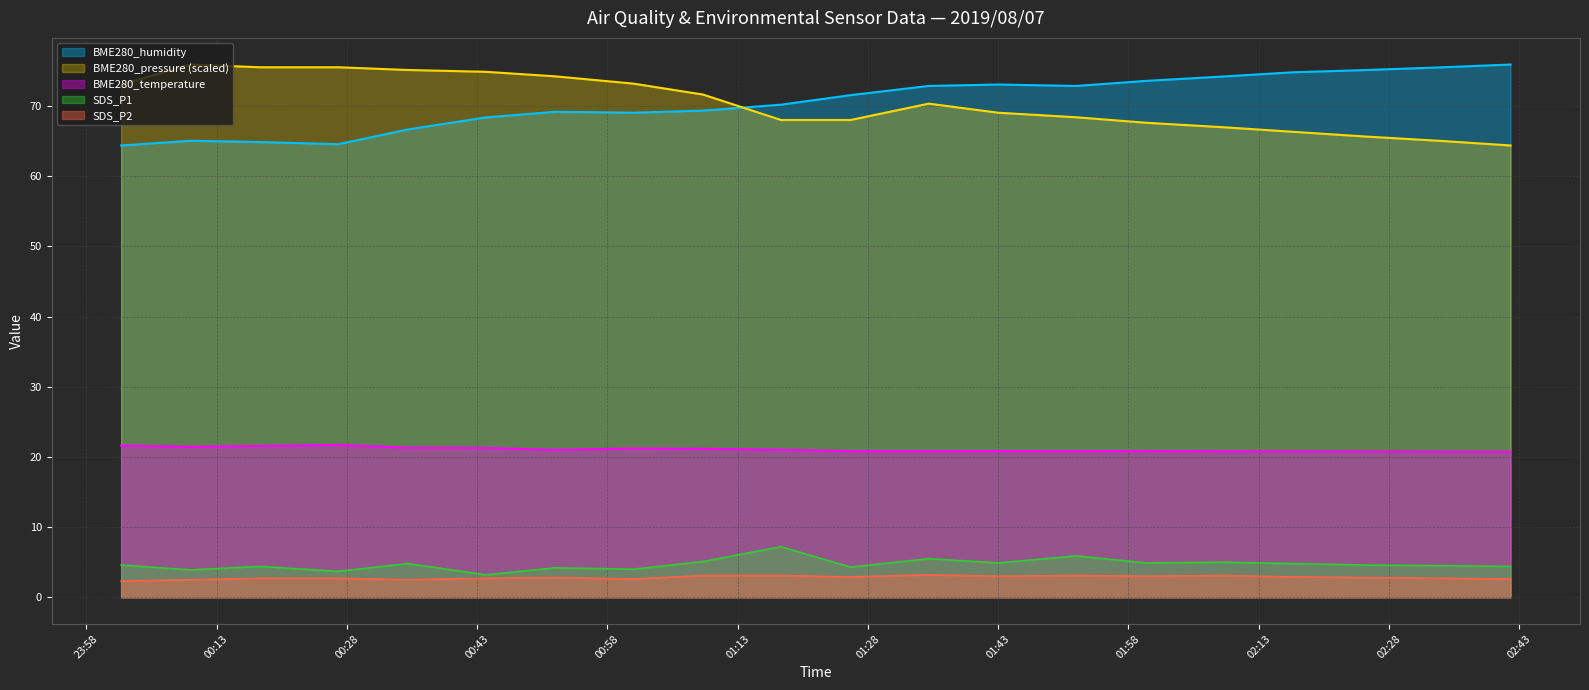

How many series are shown in this chart?

5